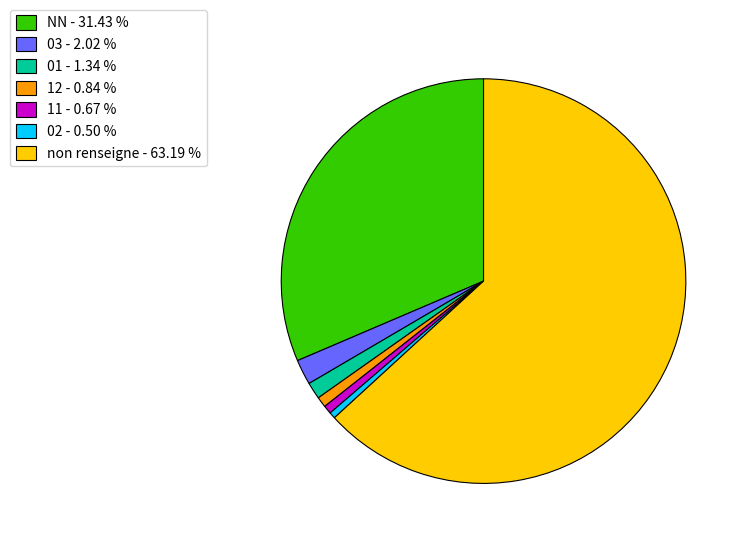

Does non renseigne - 63.19 % account for over 50% of the chart?

Yes